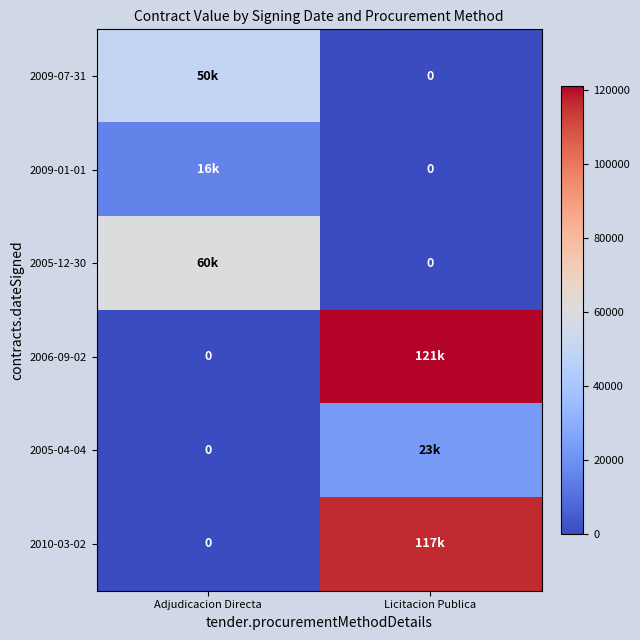

What is the highest value of the 2006-09-02 series?

120960